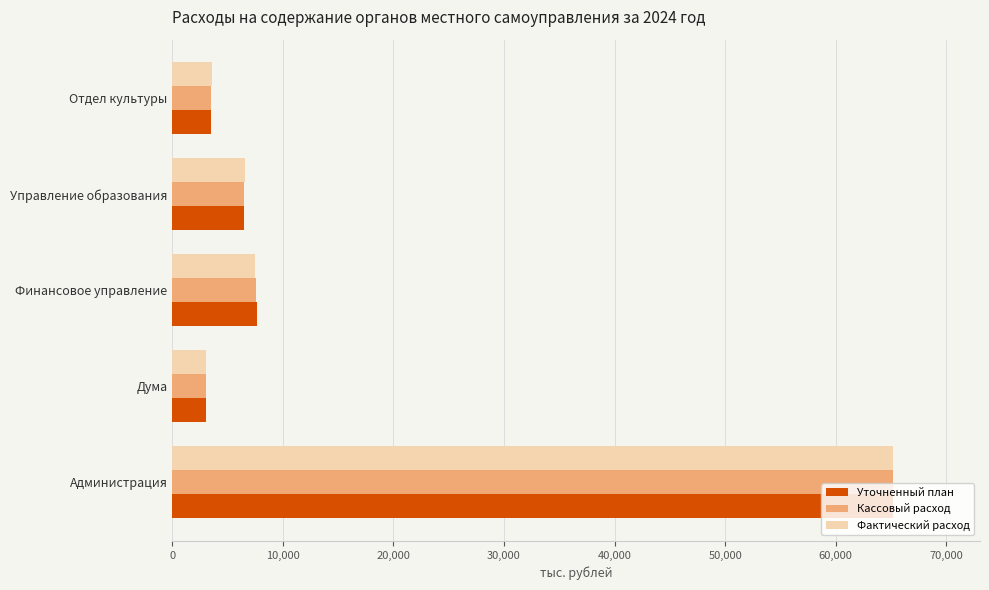

What is the total value across all series at Администрация?

195648.7